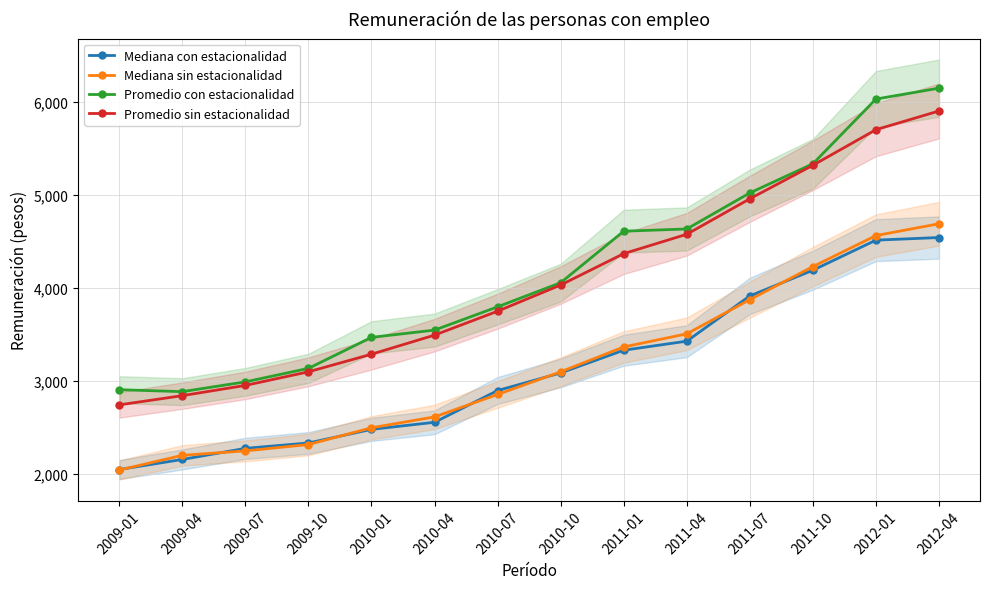

Does the chart have visible grid lines?

Yes